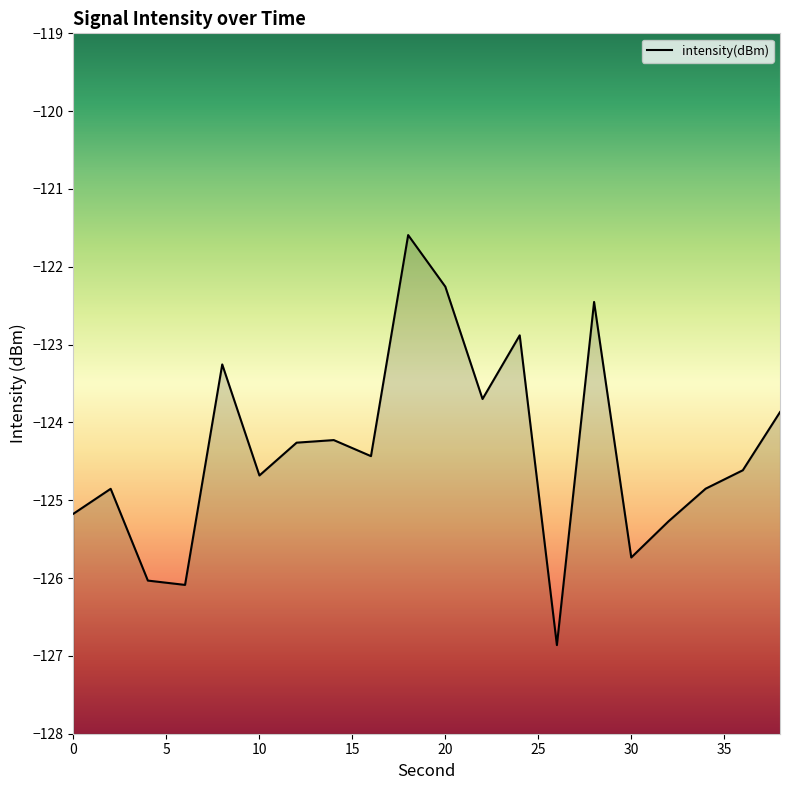

True or false: the data has more than 2 interior local peaks.

True